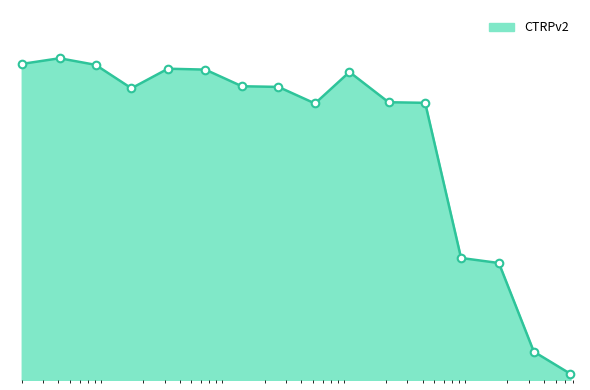

Is this an area chart (filled region under the line)?

Yes